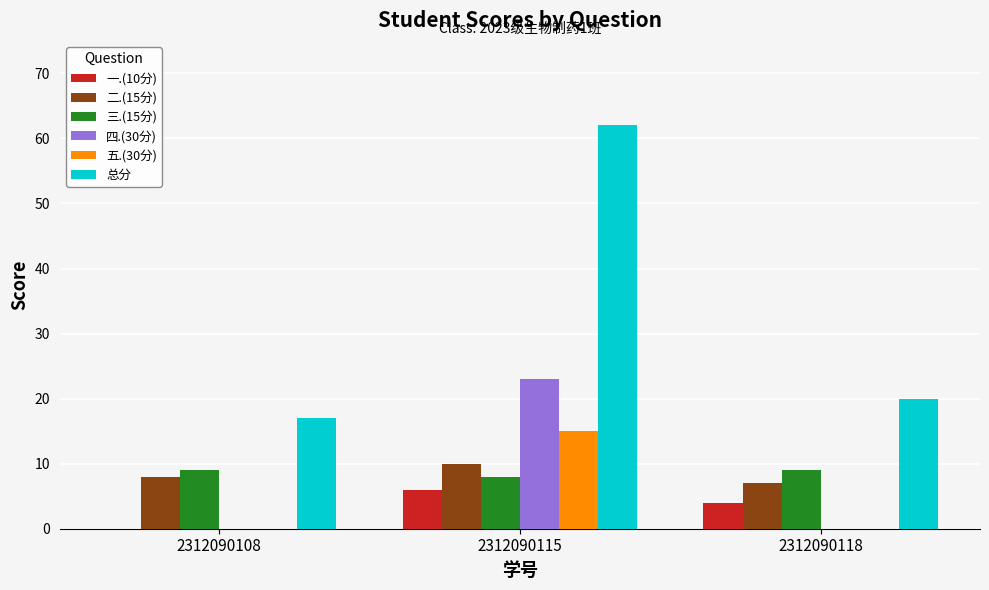

What are all the series names shown in the legend?

一.(10分), 二.(15分), 三.(15分), 四.(30分), 五.(30分), 总分